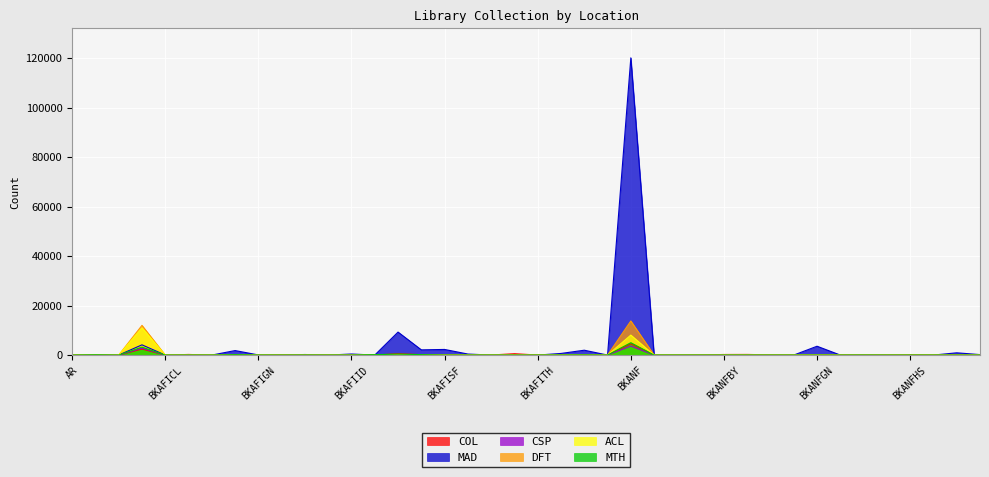

True or false: ACL has a value of -7193 at BKAFISP.

False